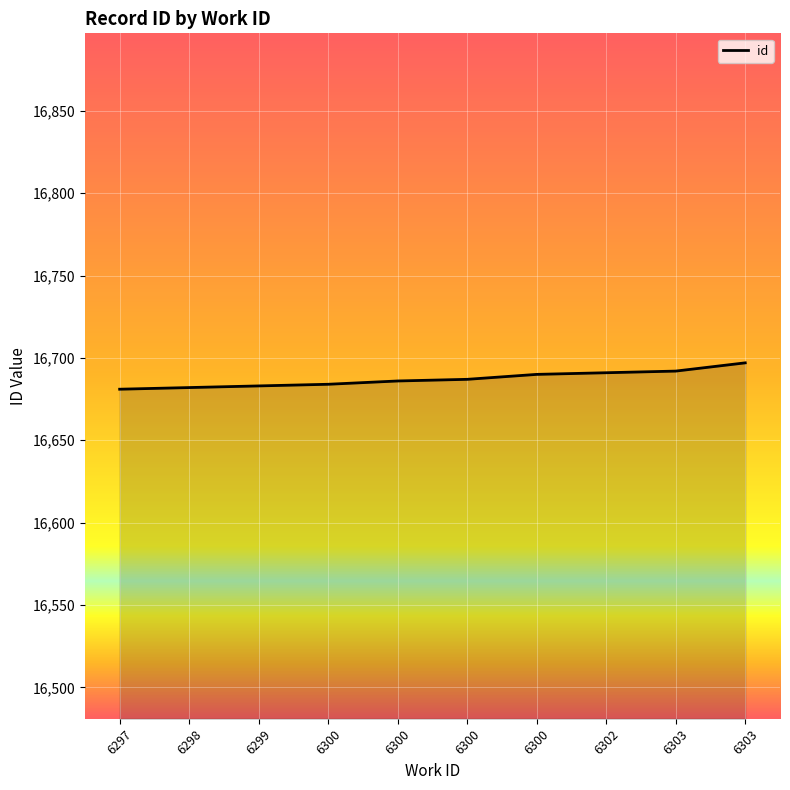

Does the chart display data point markers on the line(s)?

No